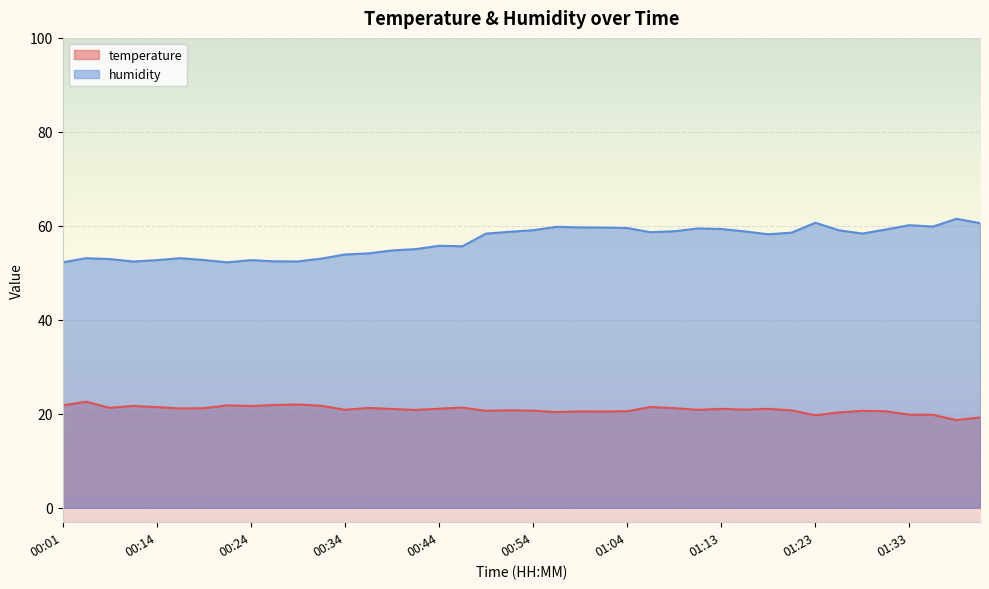

What is the difference between the maximum and minimum values in the humidity series?

9.3